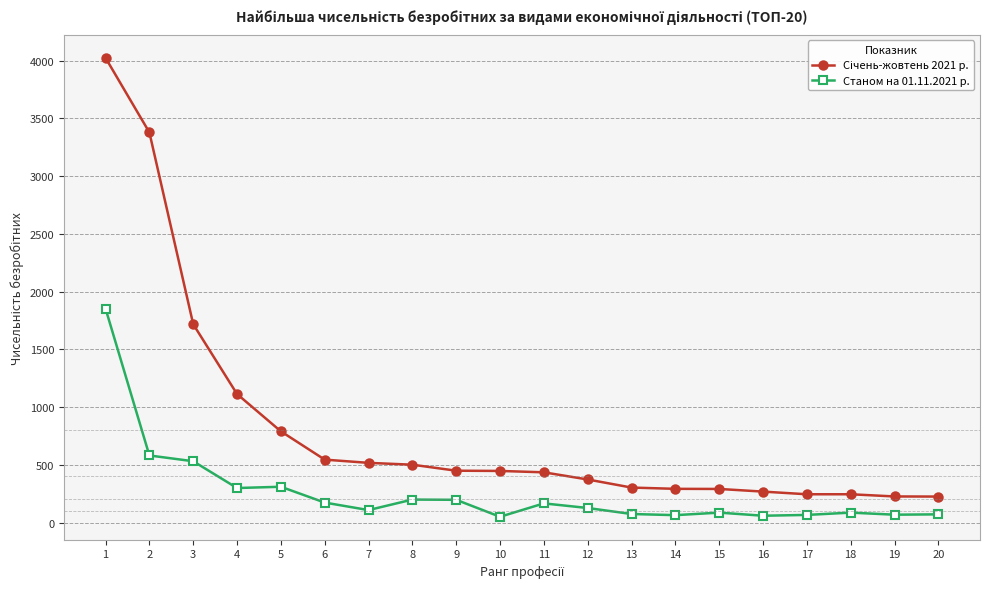

Does the chart display data point markers on the line(s)?

Yes